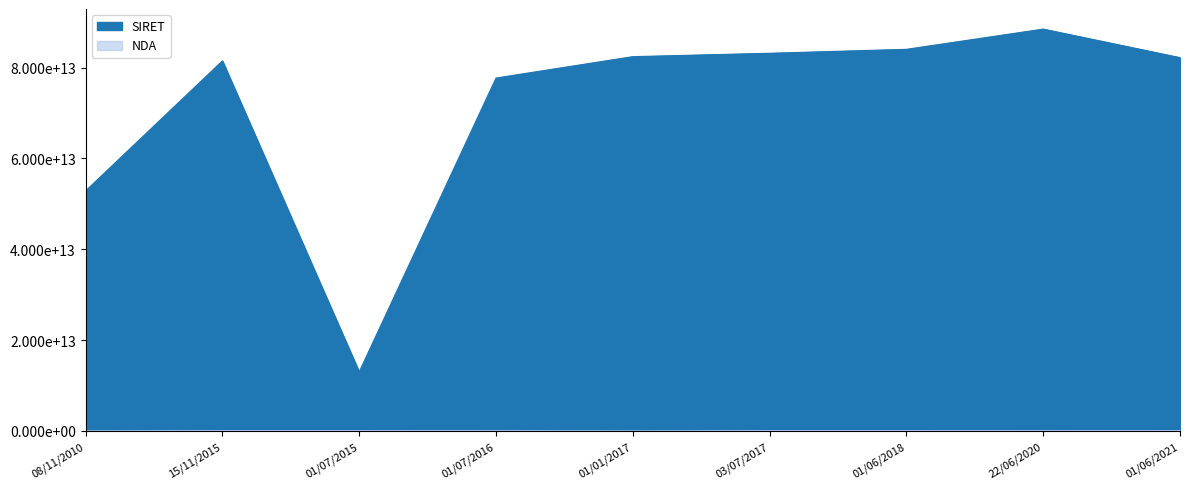

True or false: NDA and SIRET cross at least once.

False